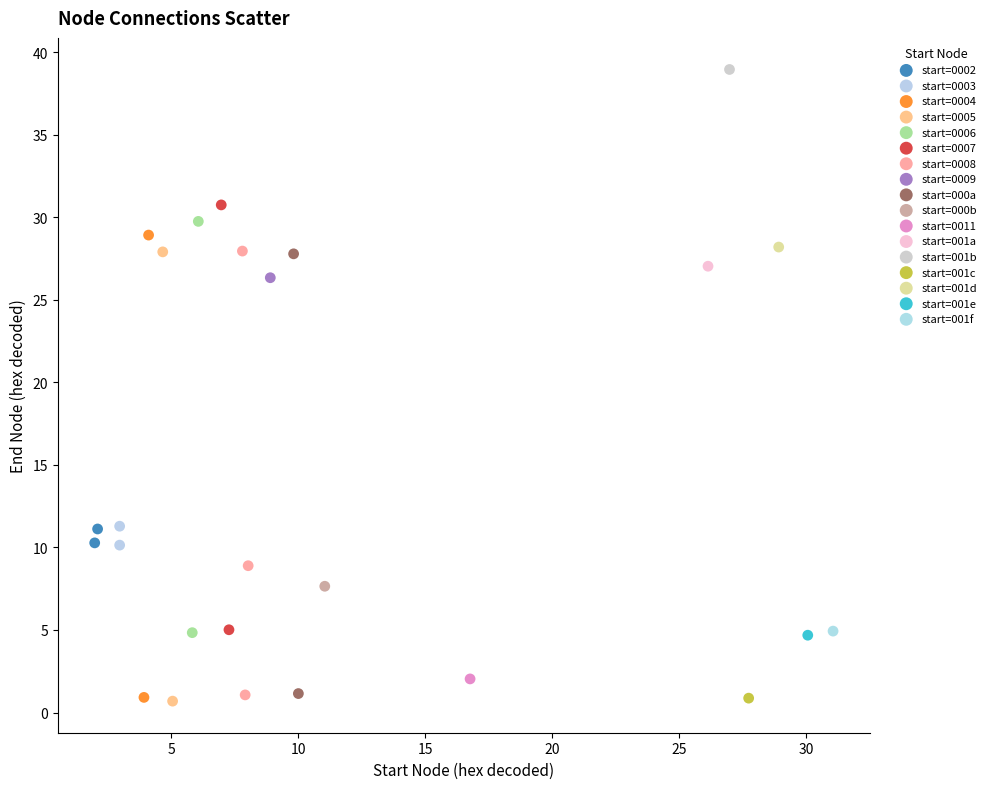

What are all the series names shown in the legend?

start=0002, start=0003, start=0004, start=0005, start=0006, start=0007, start=0008, start=0009, start=000a, start=000b, start=0011, start=001a, start=001b, start=001c, start=001d, start=001e, start=001f